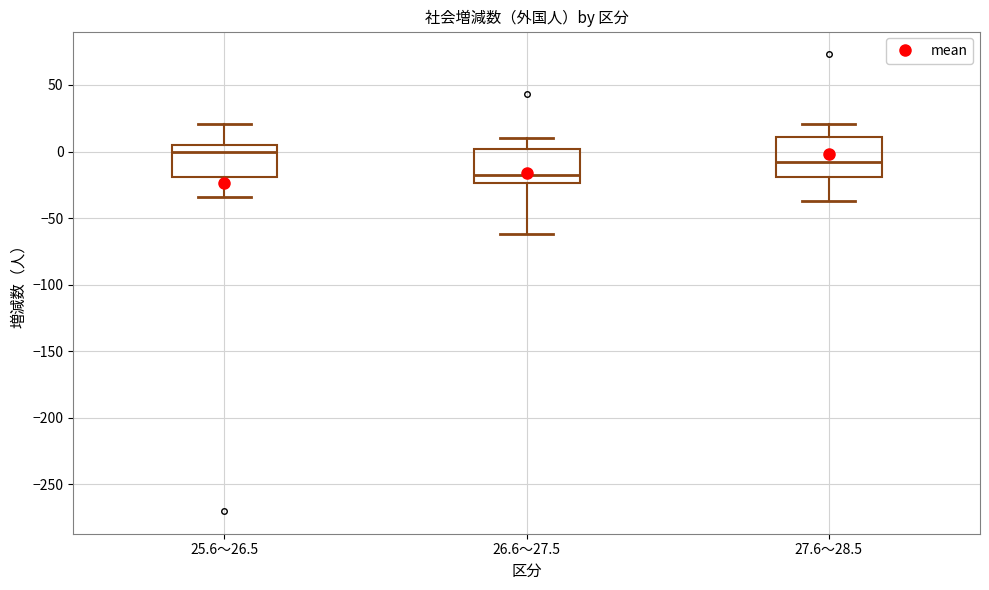

Reading left to right, transcribe this box plot: for each box, give where its median line is, the range the box spans, and where its two whiskers end, as read against the y-axis. The values are not printed on the chart, so give them approximately, as read against the axis.

25.6～26.5: median 0, box -20 to 5, whiskers -35 to 20
26.6～27.5: median -20, box -25 to 0, whiskers -60 to 10
27.6～28.5: median -10, box -20 to 10, whiskers -35 to 20